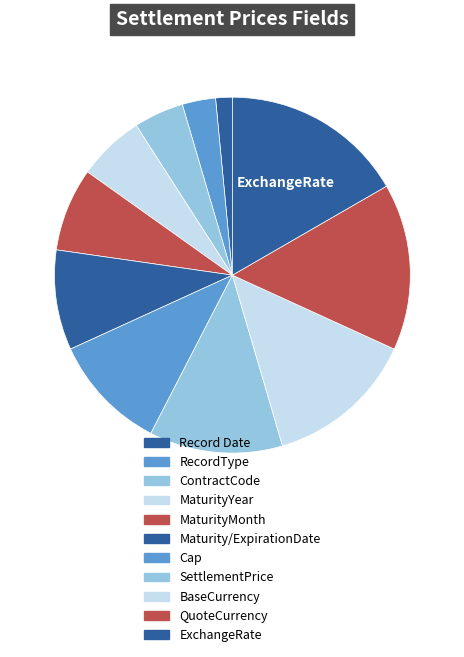

Rank the categories by value from highest to lowest.

ExchangeRate, QuoteCurrency, BaseCurrency, SettlementPrice, Cap, Maturity/ExpirationDate, MaturityMonth, MaturityYear, ContractCode, RecordType, Record Date